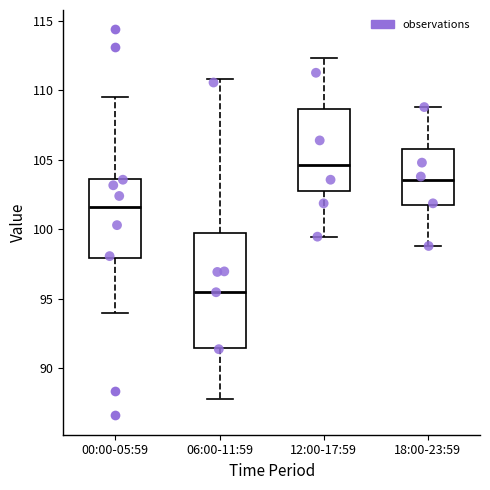

Which box's median line is the highest?

12:00-17:59